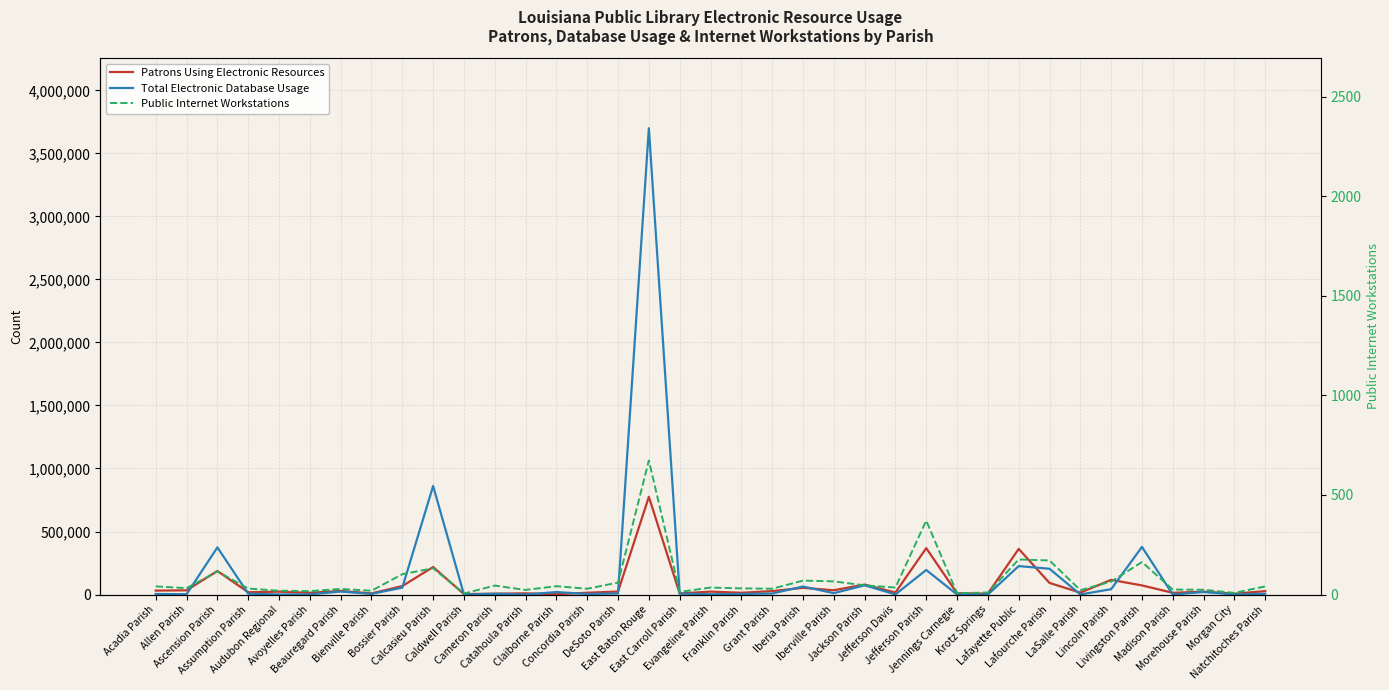

At which category does Total Electronic Database Usage reach its first local valley?

Allen Parish